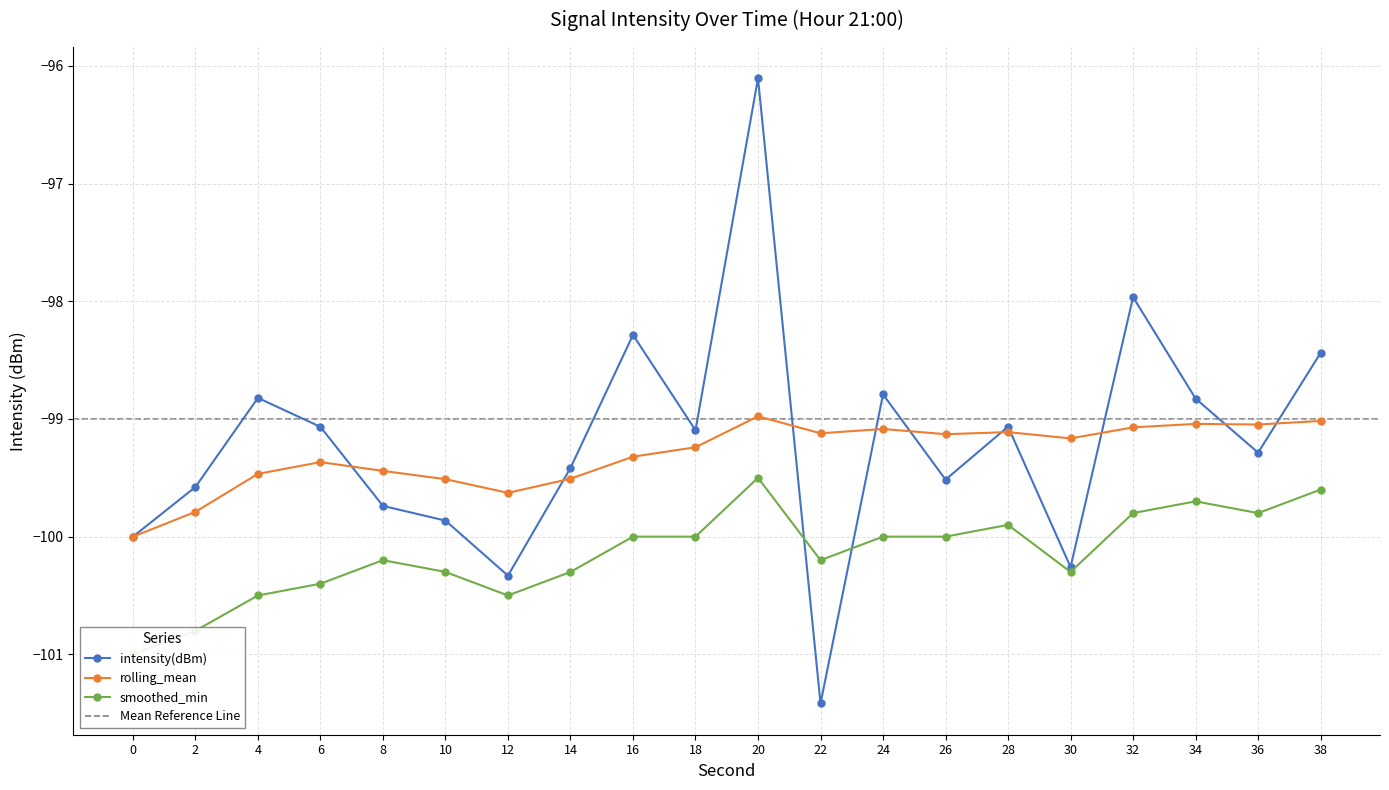

List the series in order of their peak value, lowest first.

smoothed_min, rolling_mean, intensity(dBm)